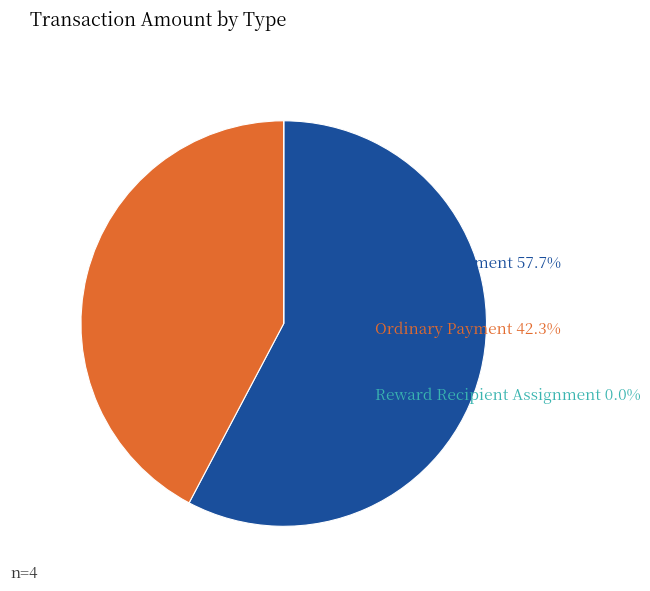

Which slice is the largest?

MultiOut Payment